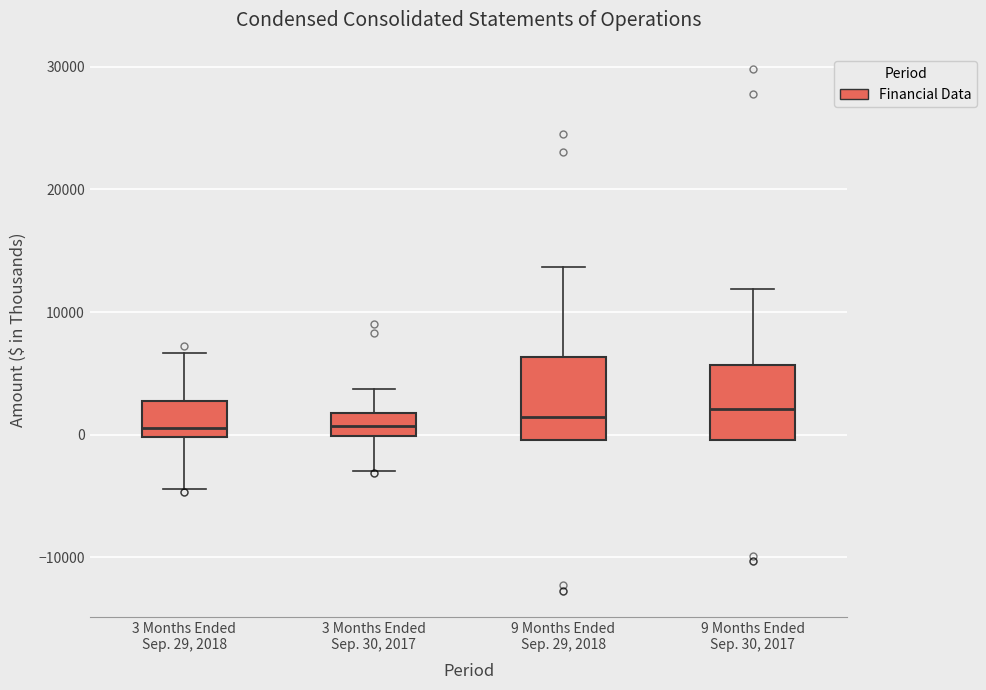

Where is the lower edge of the box for 3 Months Ended Sep. 30, 2017 on the y-axis? The values are not printed on the chart, so give them approximately, as read against the axis.

0